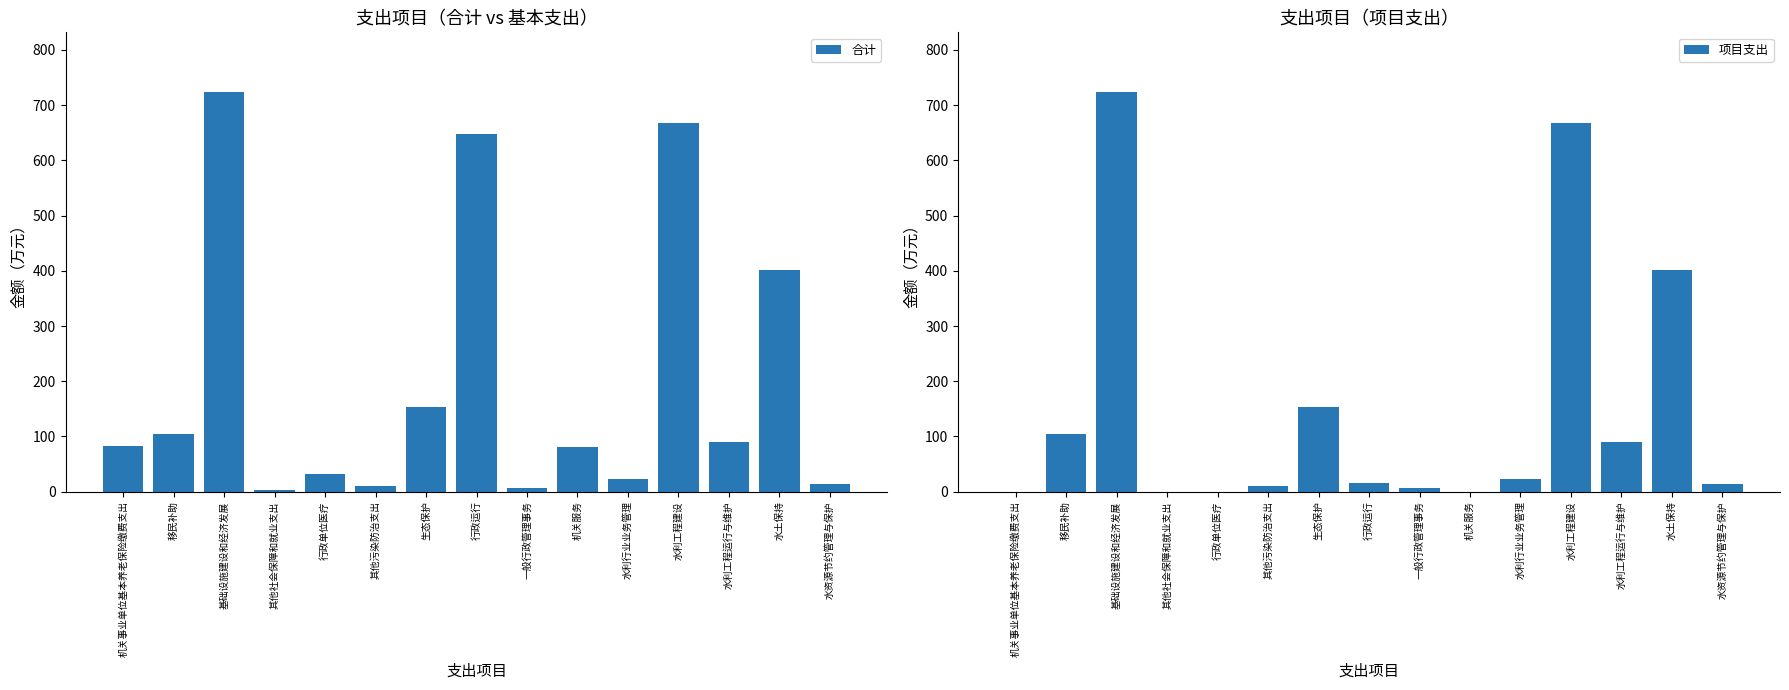

The value of 合计 at 机关事业单位基本养老保险缴费支出 is 83.0. True or false?

True